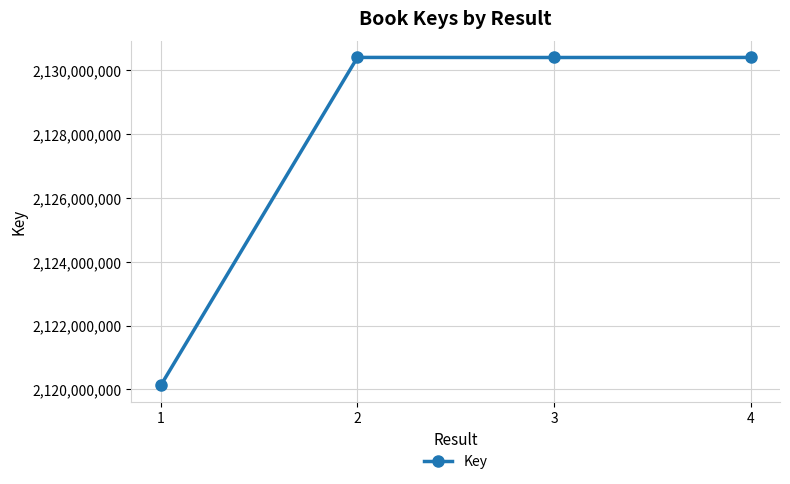

True or false: there are more than 2 points higher than both neighbors.

False